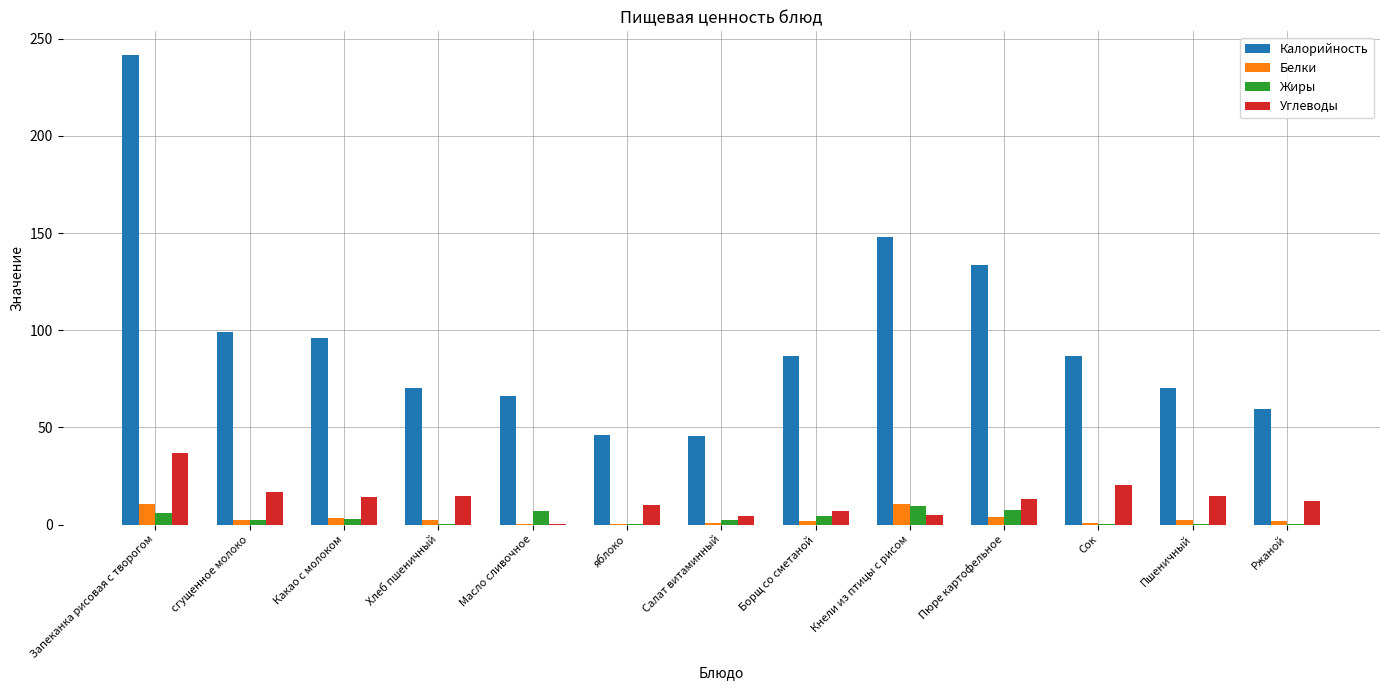

Is the value of Жиры at Кнели из птицы с рисом greater than the value of Калорийность at яблоко?

No